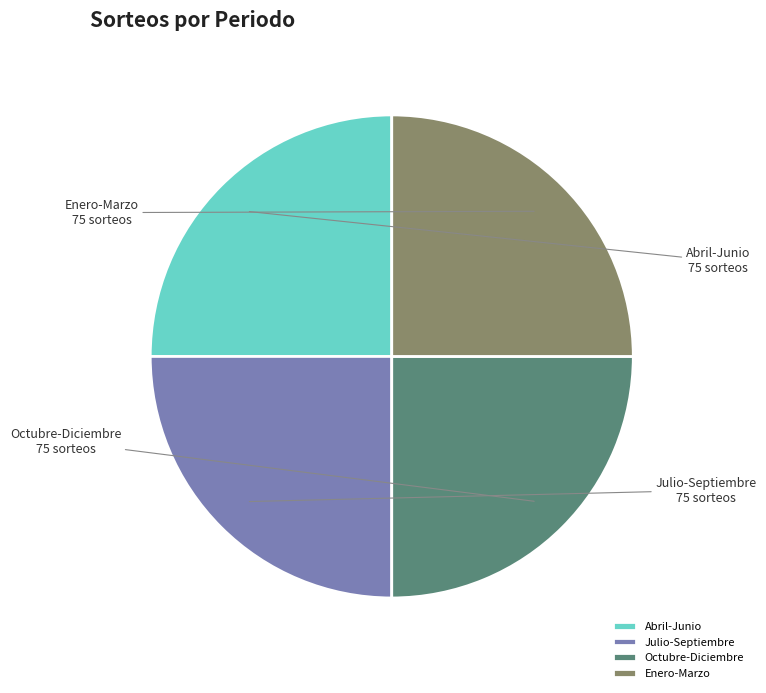

How many slices are in this pie chart?

4